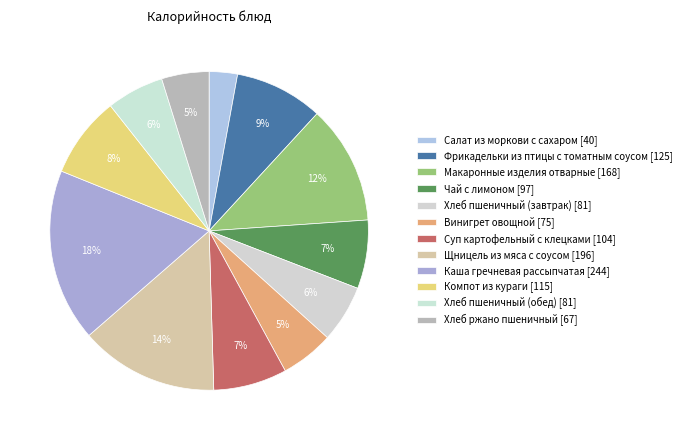

To the nearest percent, what is the difference between the largest and smallest slice percentages?

15%